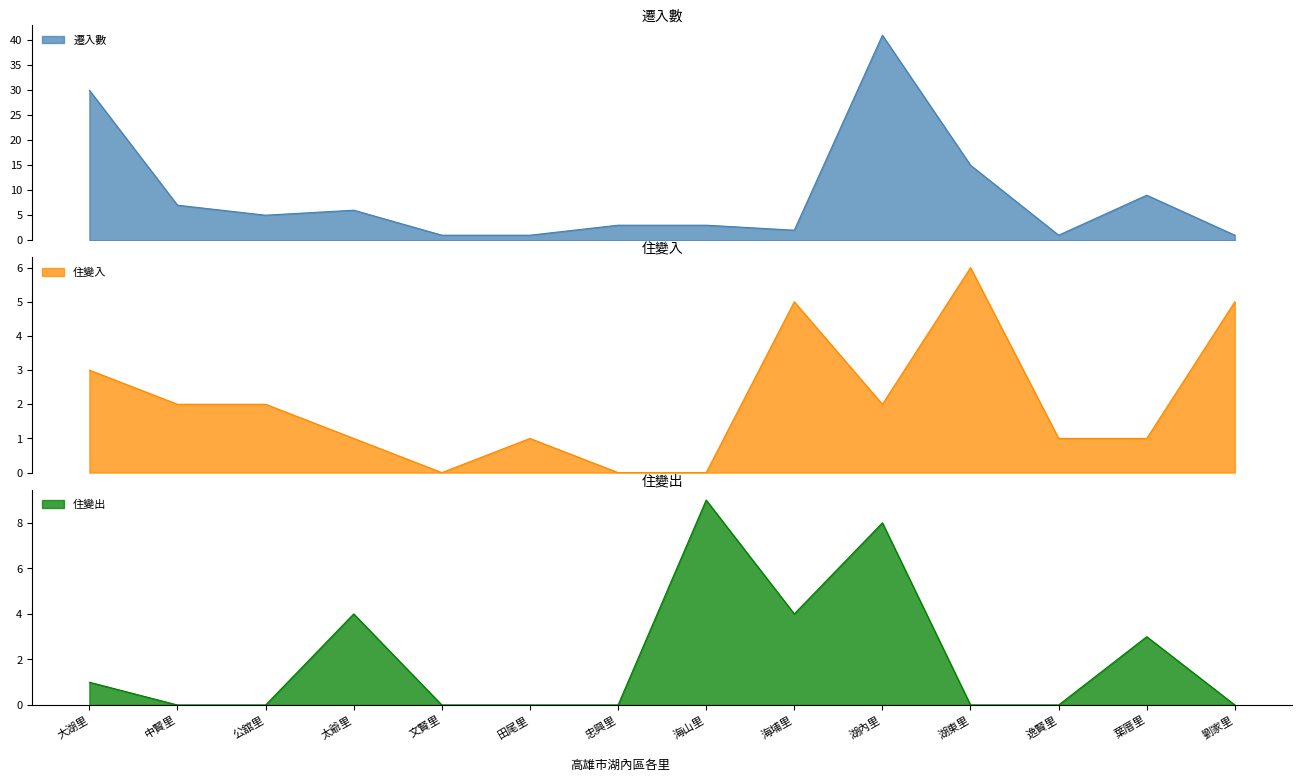

The value of 遷入數 at 逸賢里 is 1. True or false?

True